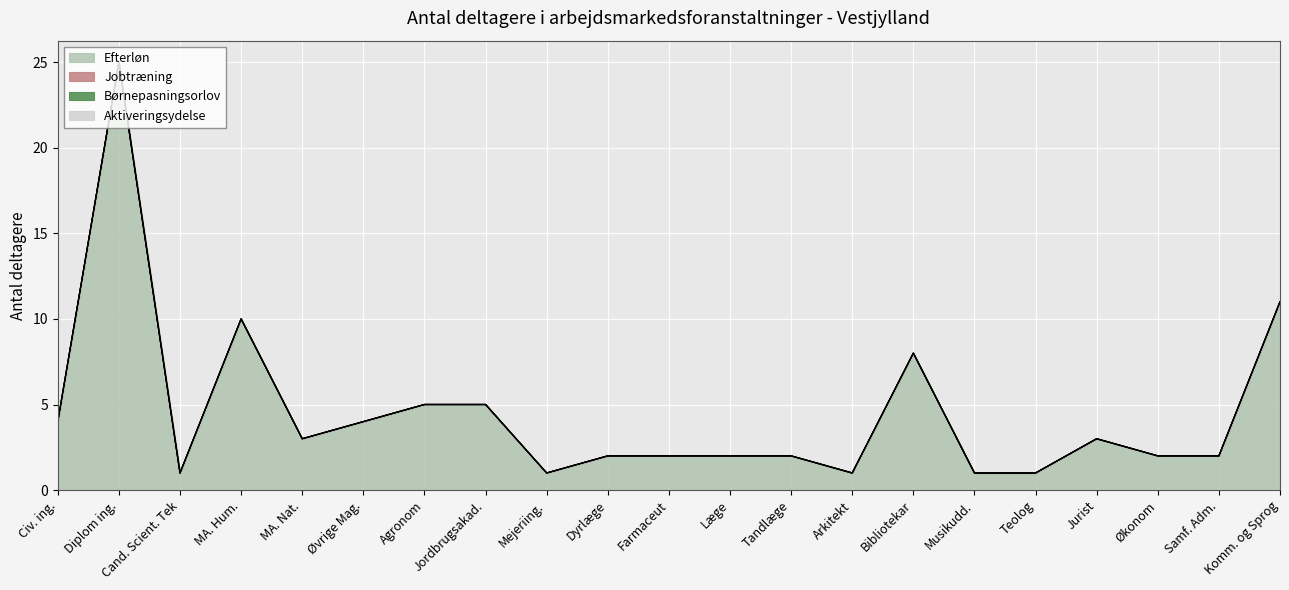

Which series has the largest total across all categories?

Efterløn